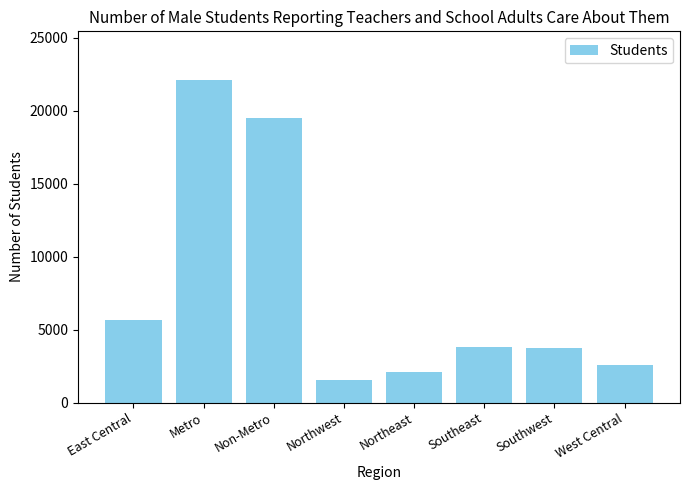

Are the bars horizontal?

No